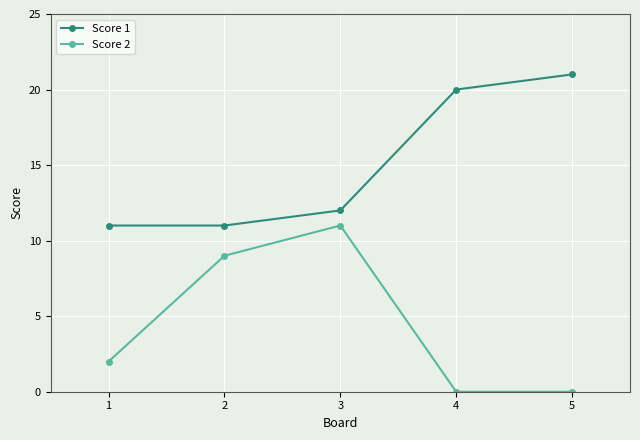

True or false: Score 1 and Score 2 cross at least once.

False